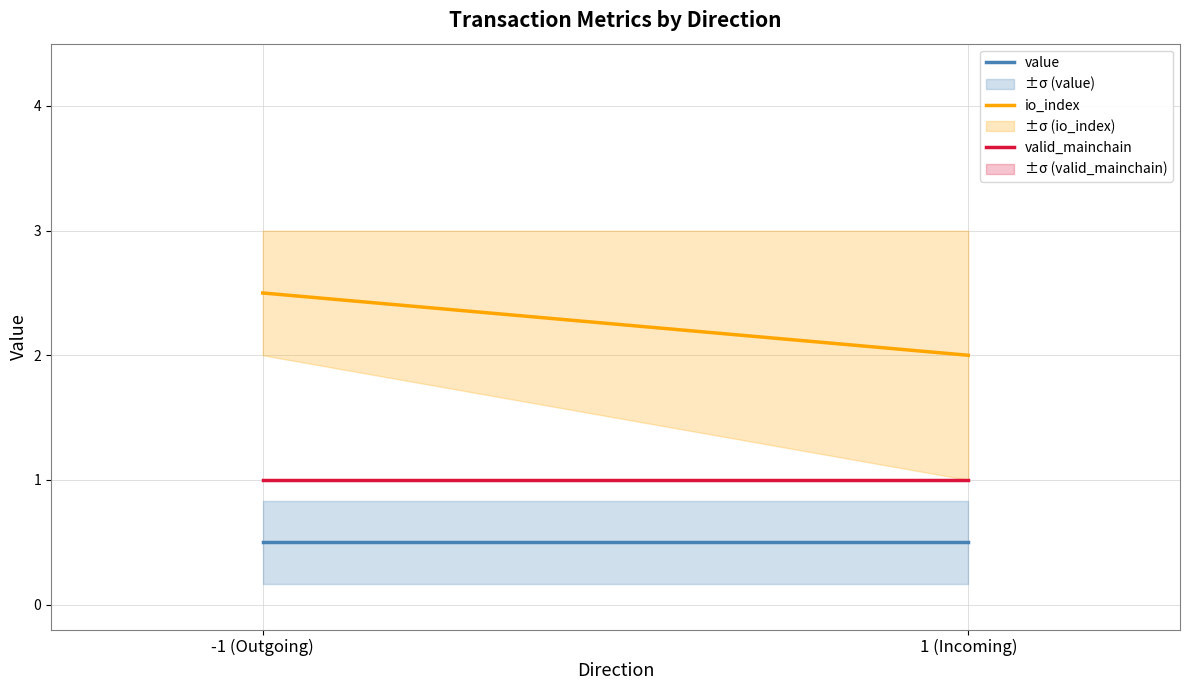

Is it true that valid_mainchain equals 0.5 at -1 (Outgoing)?

False